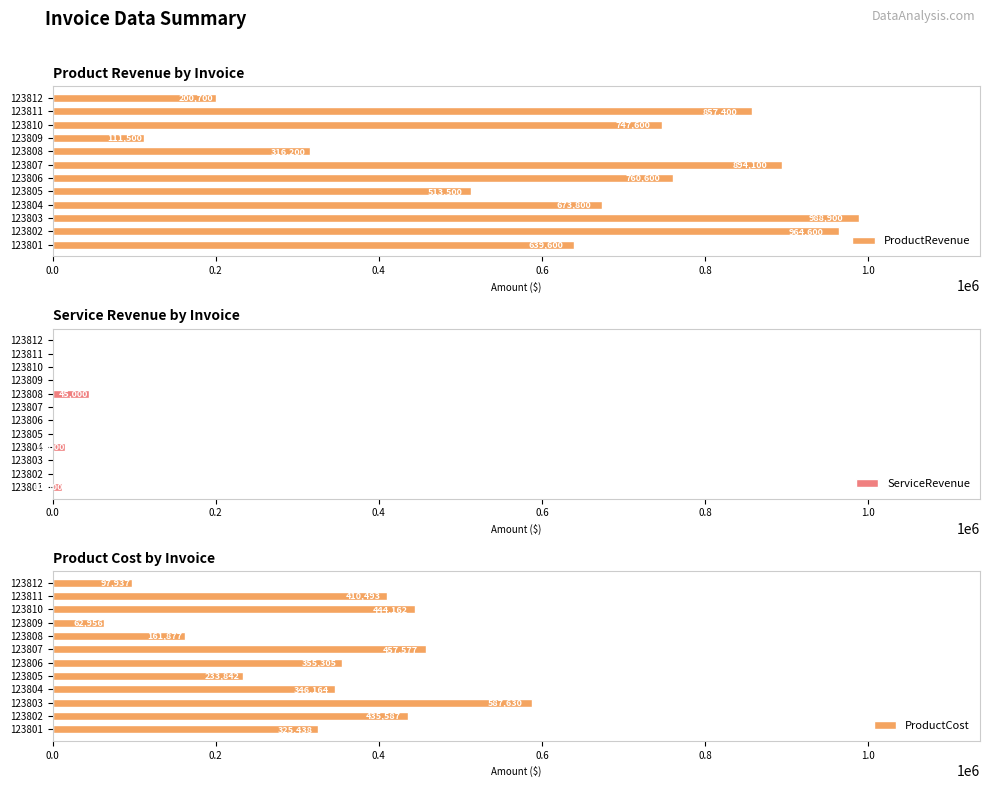

What value does the ProductRevenue series have at 123808, to the nearest 10?

316200